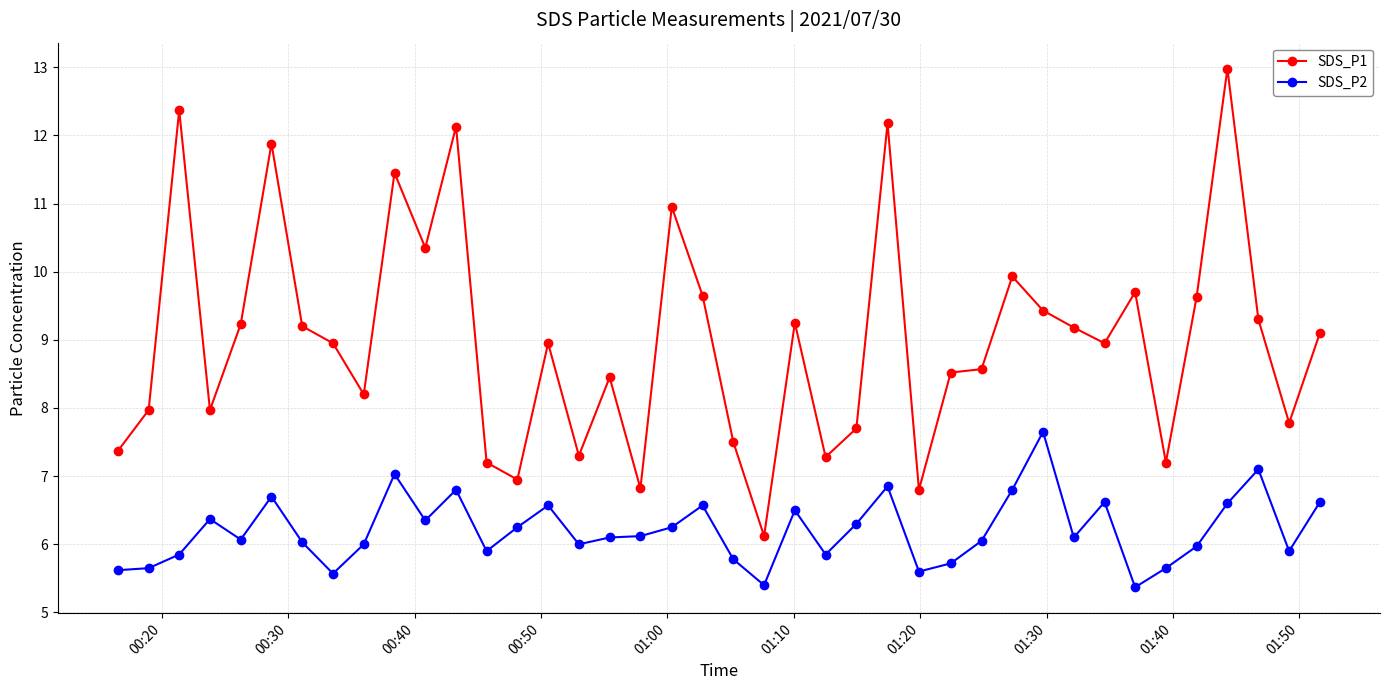

What is the value of the SDS_P1 point at the 2nd from the left?

8.0